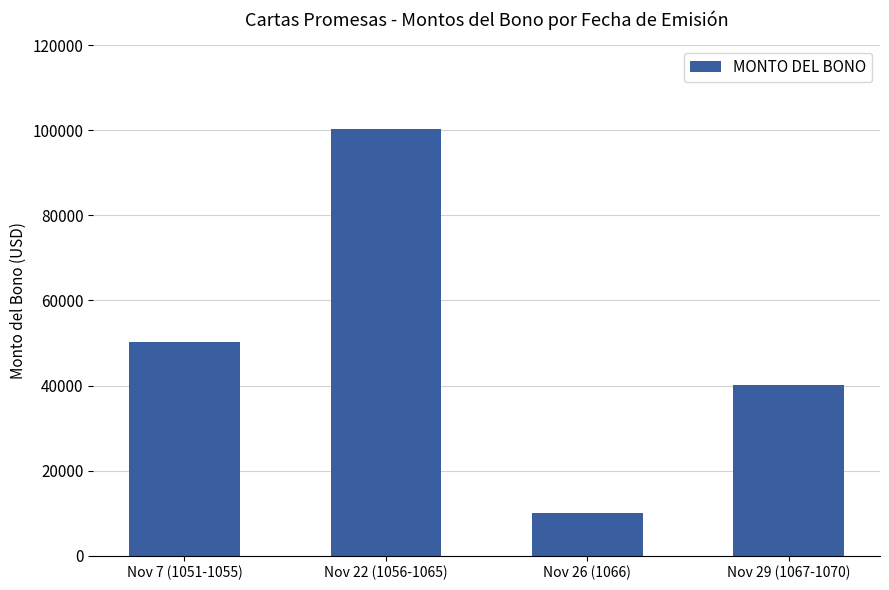

At which label is the value closest to 55137?

Nov 7 (1051-1055)